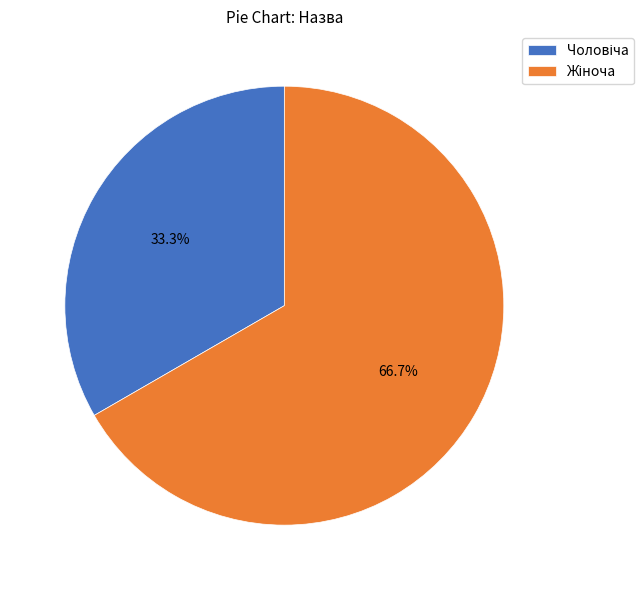

How many segments does this pie chart have?

2